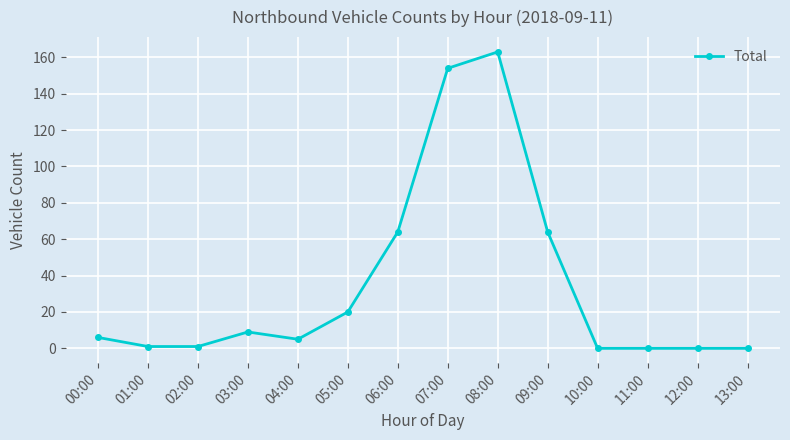

What is the label of the 9th point from the right?

05:00